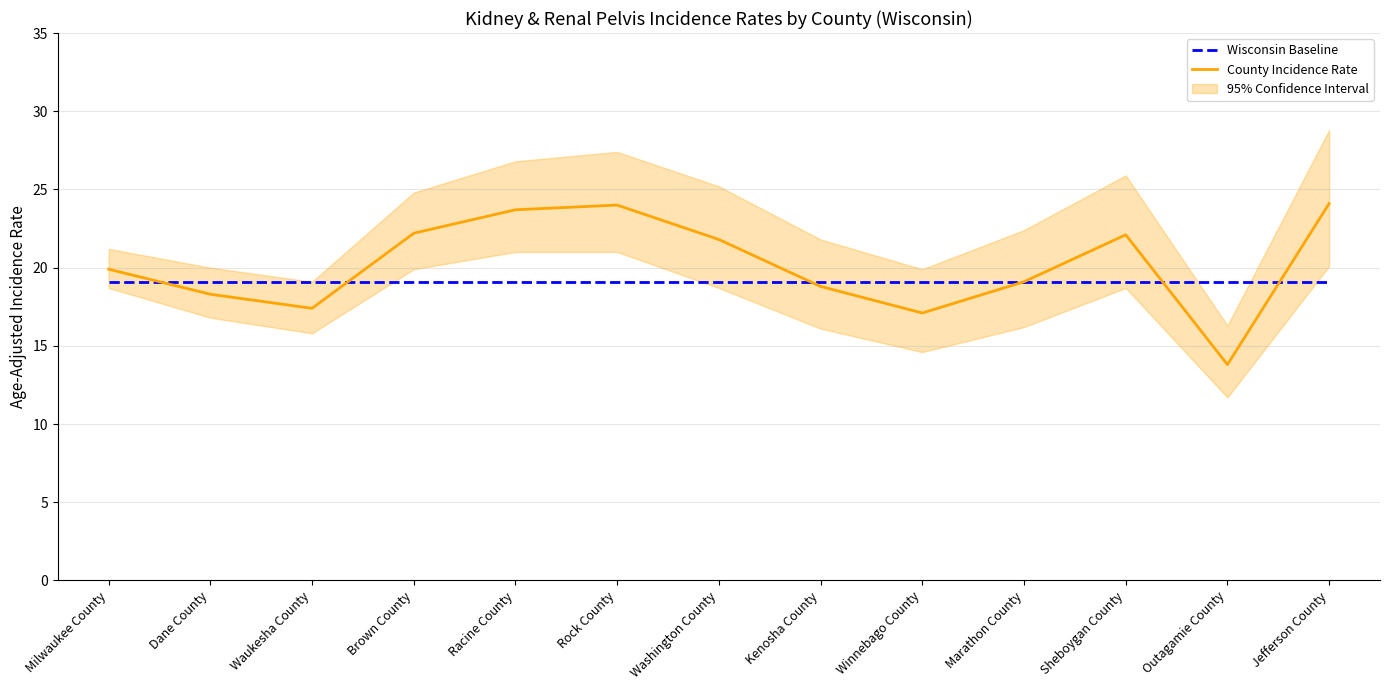

True or false: Wisconsin Baseline has a value of 7.0 at Rock County.

False